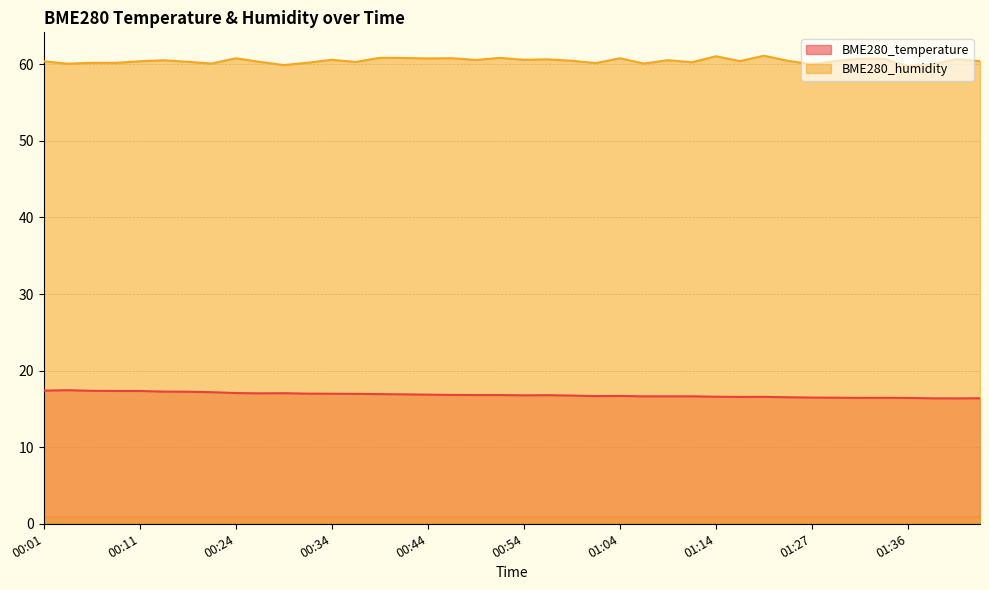

What is the difference between the maximum and minimum values in the BME280_humidity series?

1.4